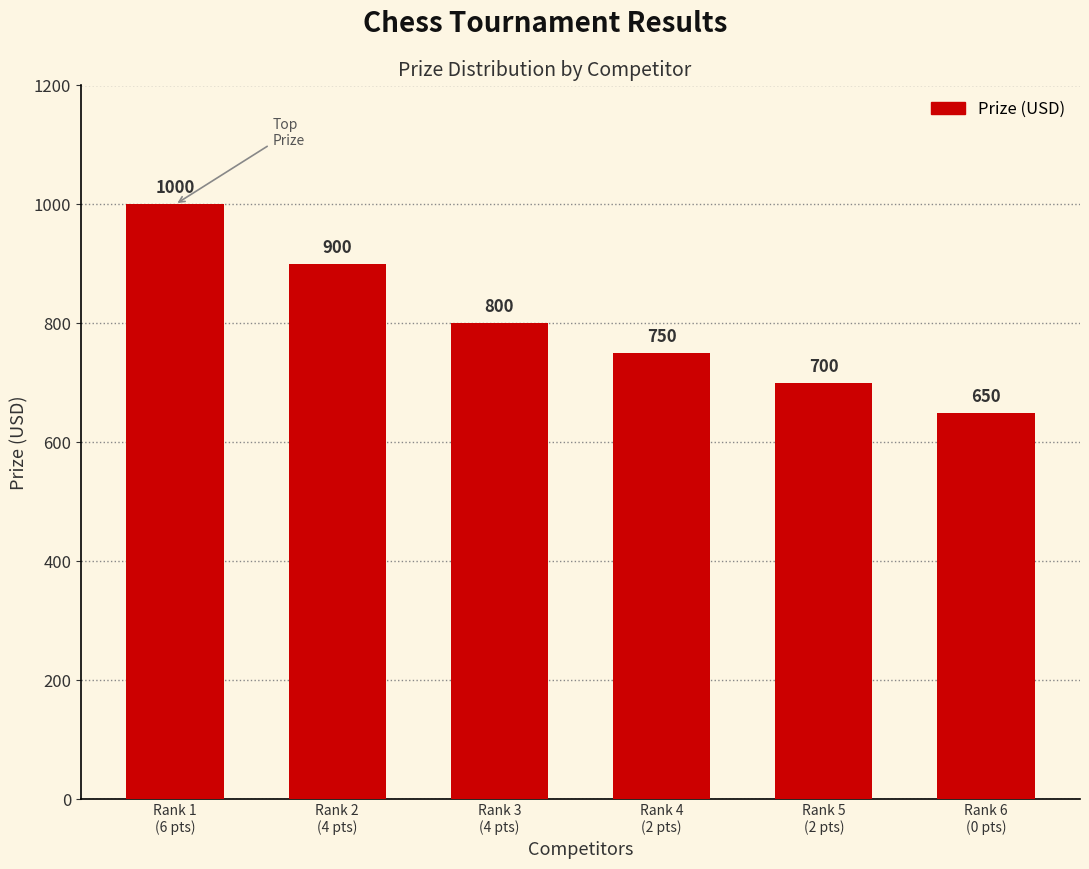

What is the difference between the values at Rank 4
(2 pts) and Rank 6
(0 pts)?

100